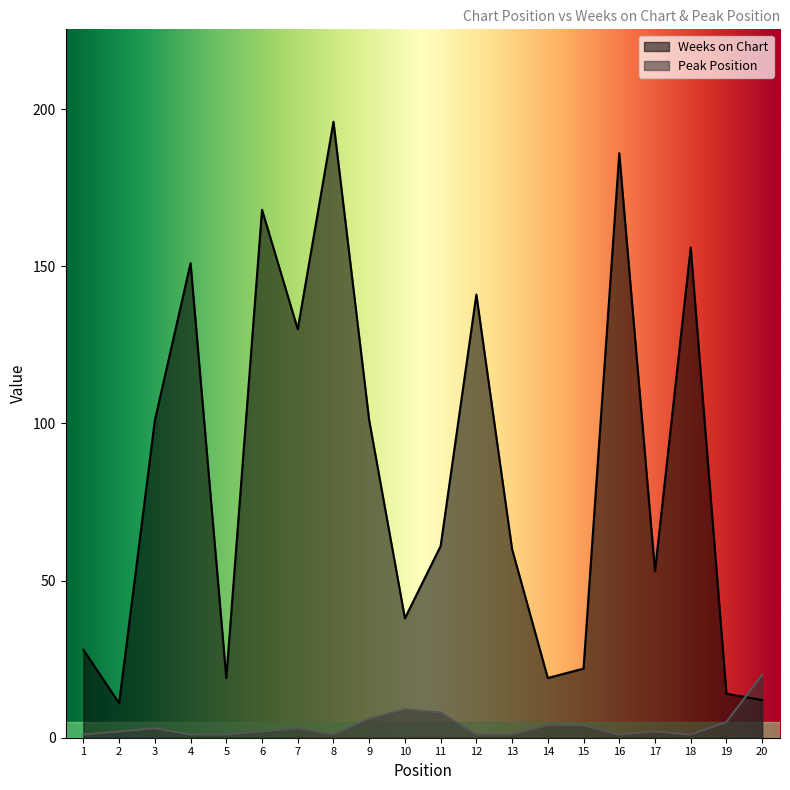

The Peak Position series shows 9 at 10. True or false?

True